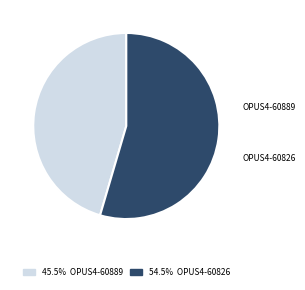

Is there any slice that represents more than half of the pie?

Yes